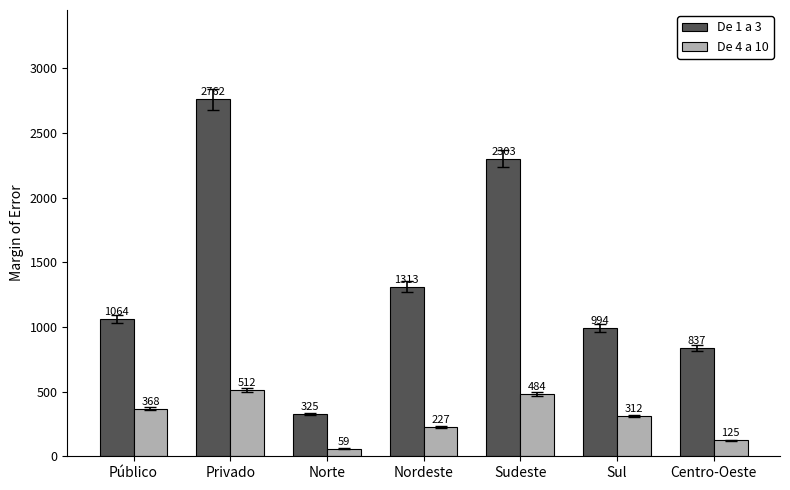

Where is De 1 a 3 nearest to the value 1543?

Nordeste